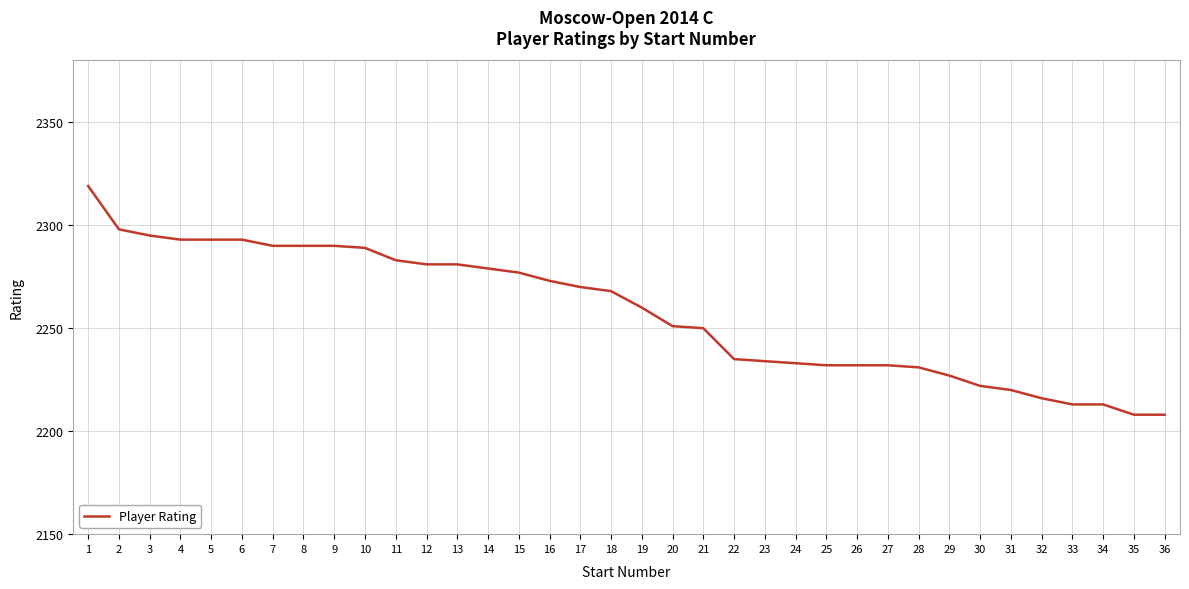

True or false: the data shows 1463 at 22.

False